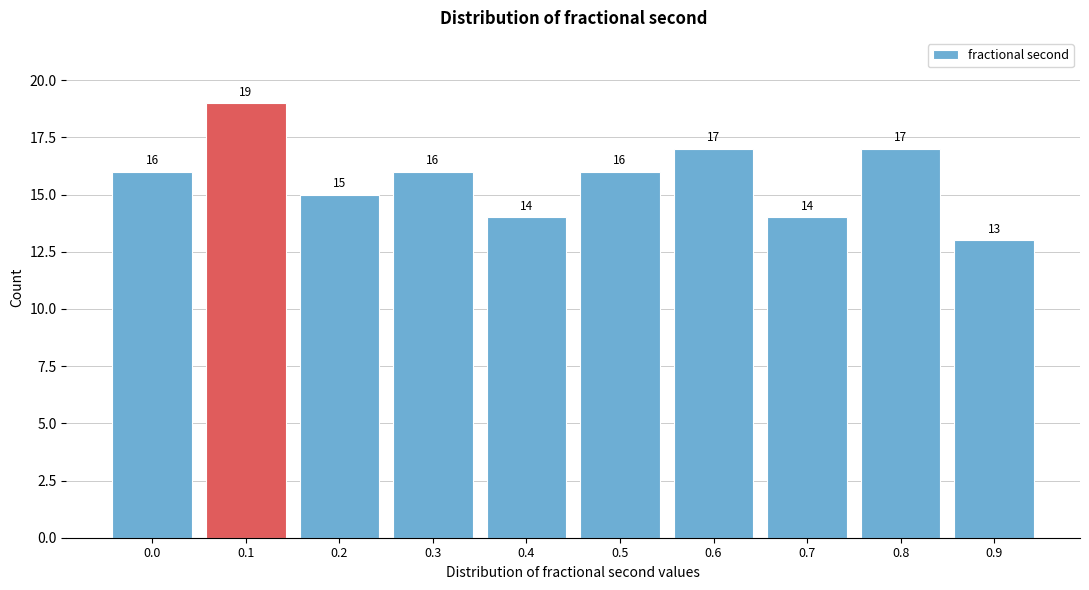

Reading right to left, transcribe all the data shown in this chart.

13	17	14	17	16	14	16	15	19	16